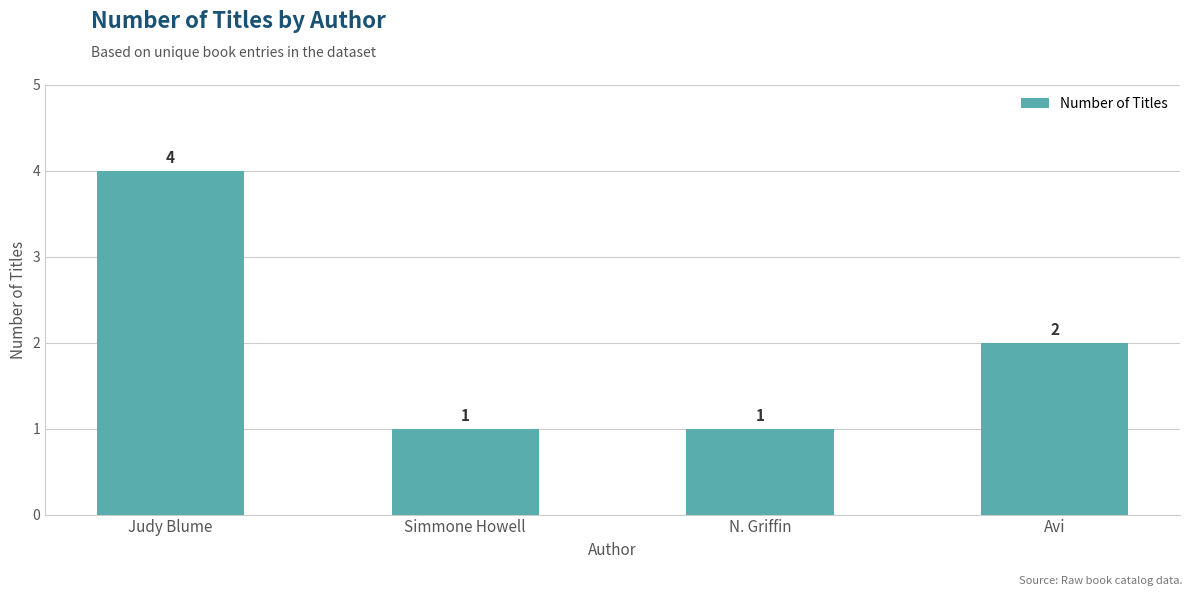

True or false: the data shows 2 at Judy Blume.

False